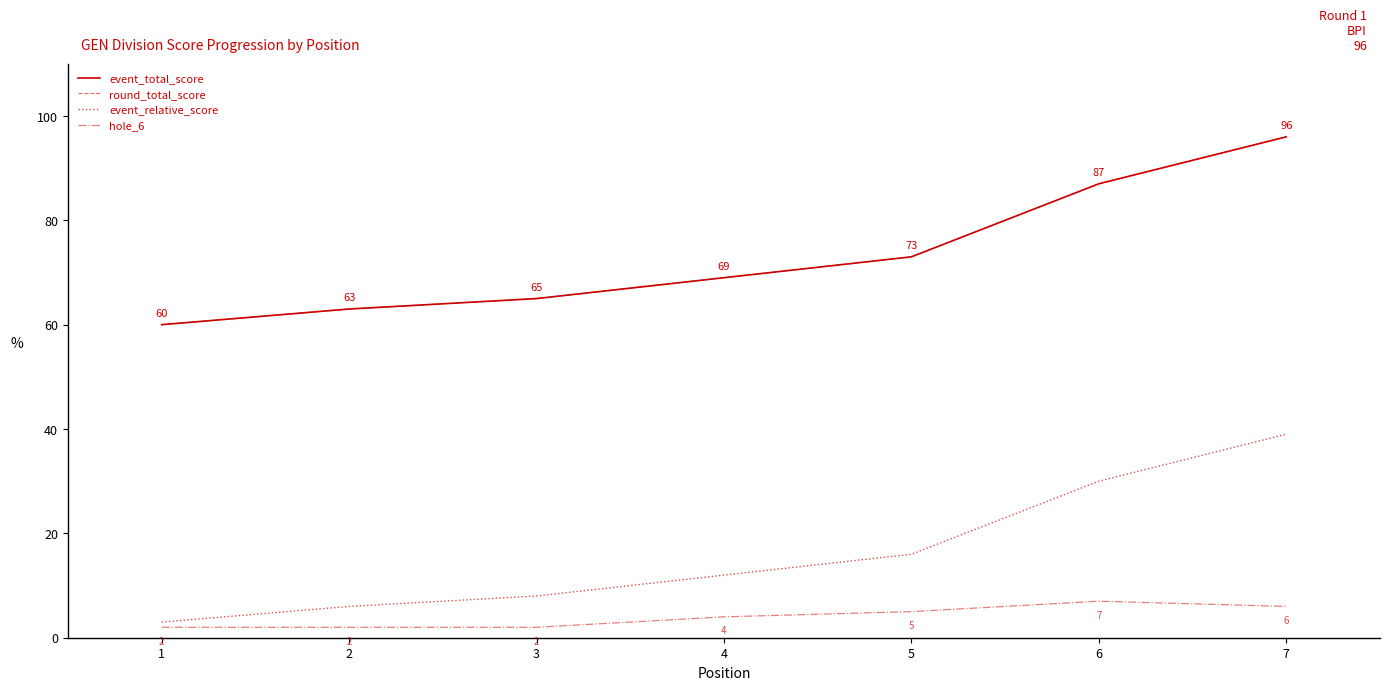

Is this an area chart (filled region under the line)?

No